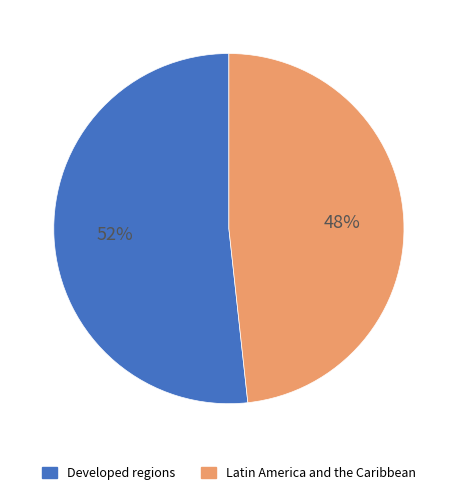

Is there any slice that represents more than half of the pie?

Yes